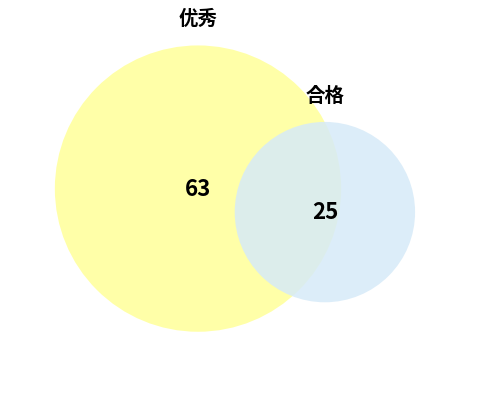

What is the largest slice in the pie chart?

优秀